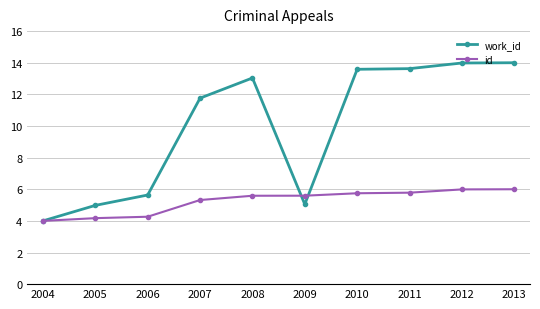

The id series shows 8.1 at 2007. True or false?

False